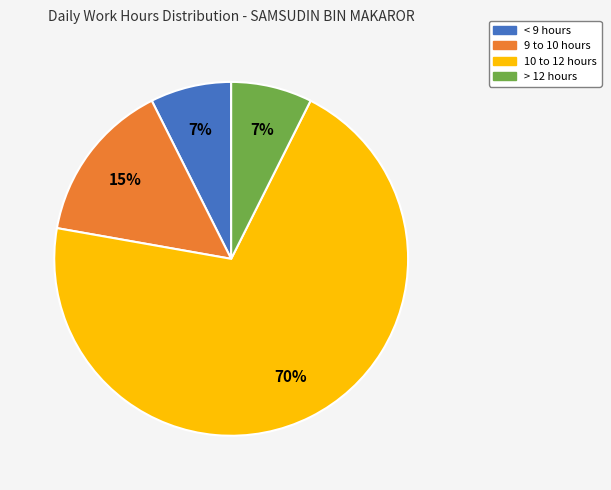

Which category has the biggest portion of the pie?

10 to 12 hours